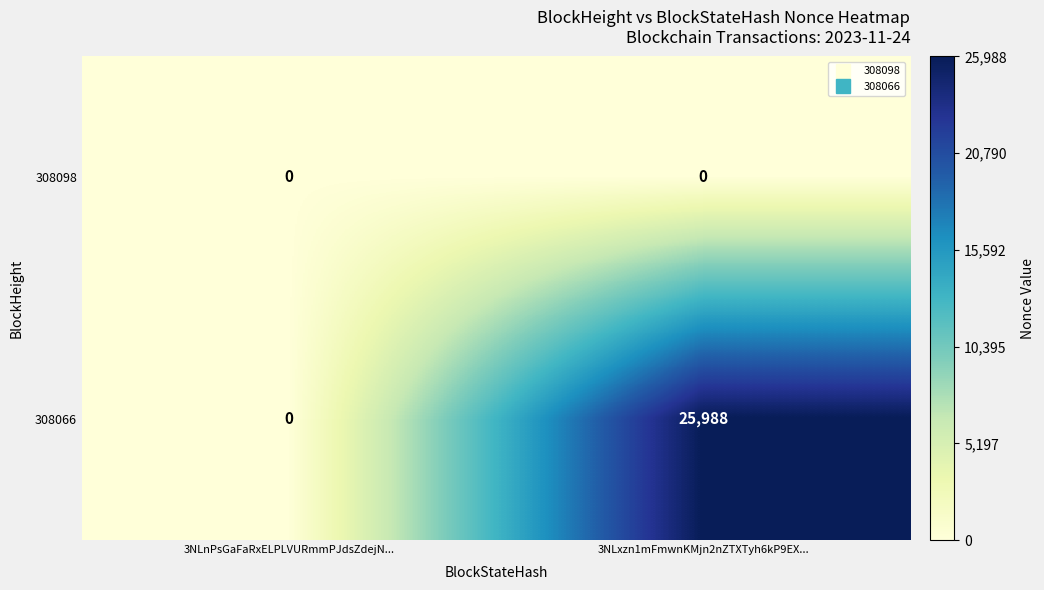

True or false: 308066 has a value of -11591 at 3NLnPsGaFaRxELPLVURmmPJdsZdejN....

False